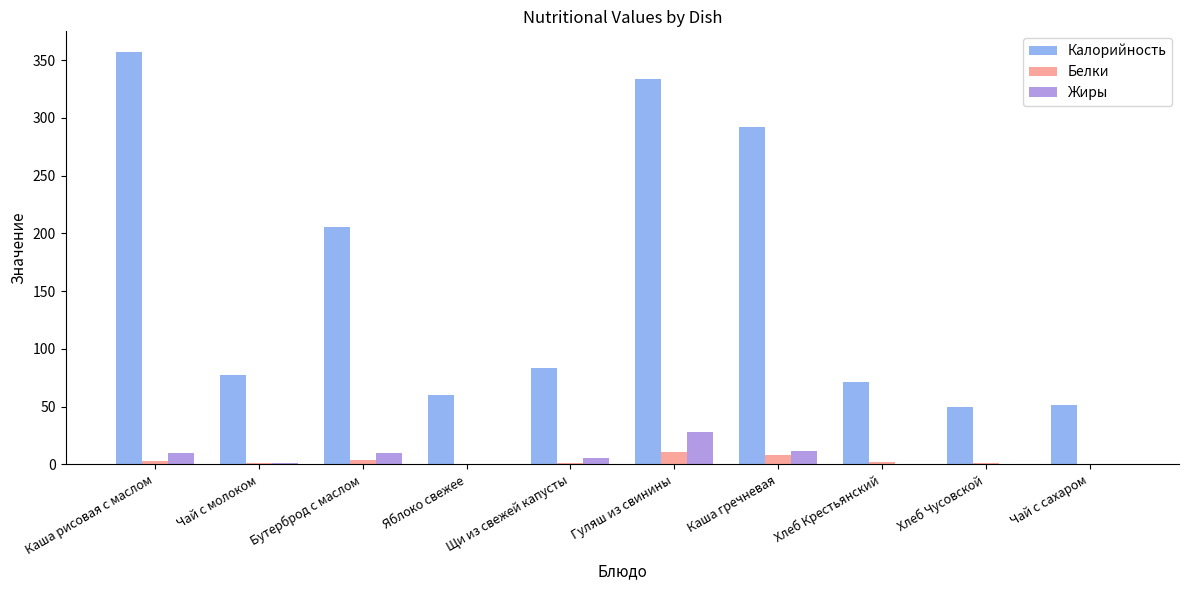

Between Гуляш из свинины and Хлеб Чусовской, which series saw the biggest shift?

Калорийность